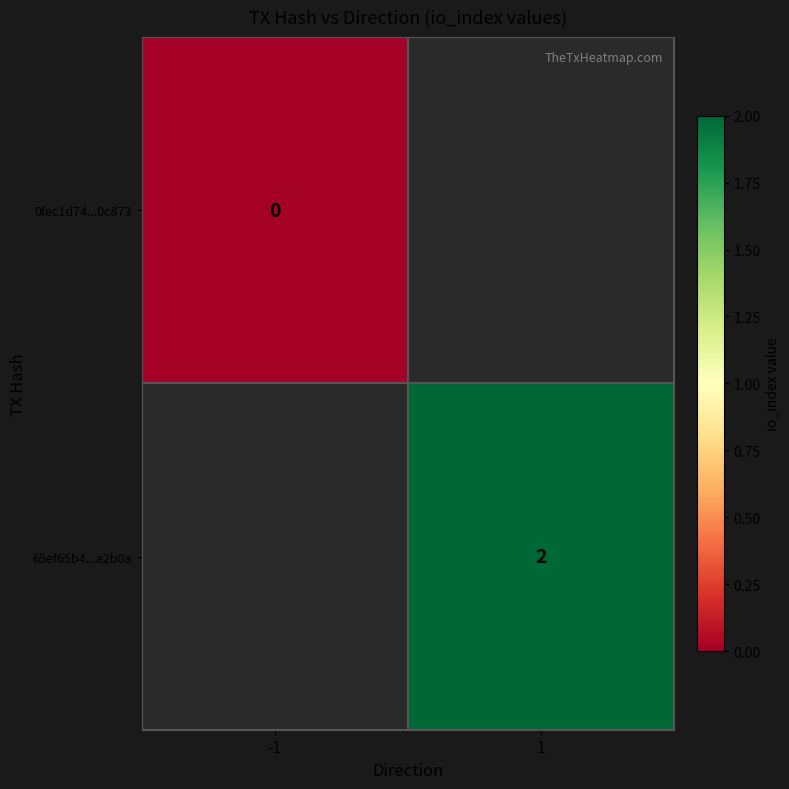

True or false: 65ef65b4...a2b0a has a value of 3 at 1.

False